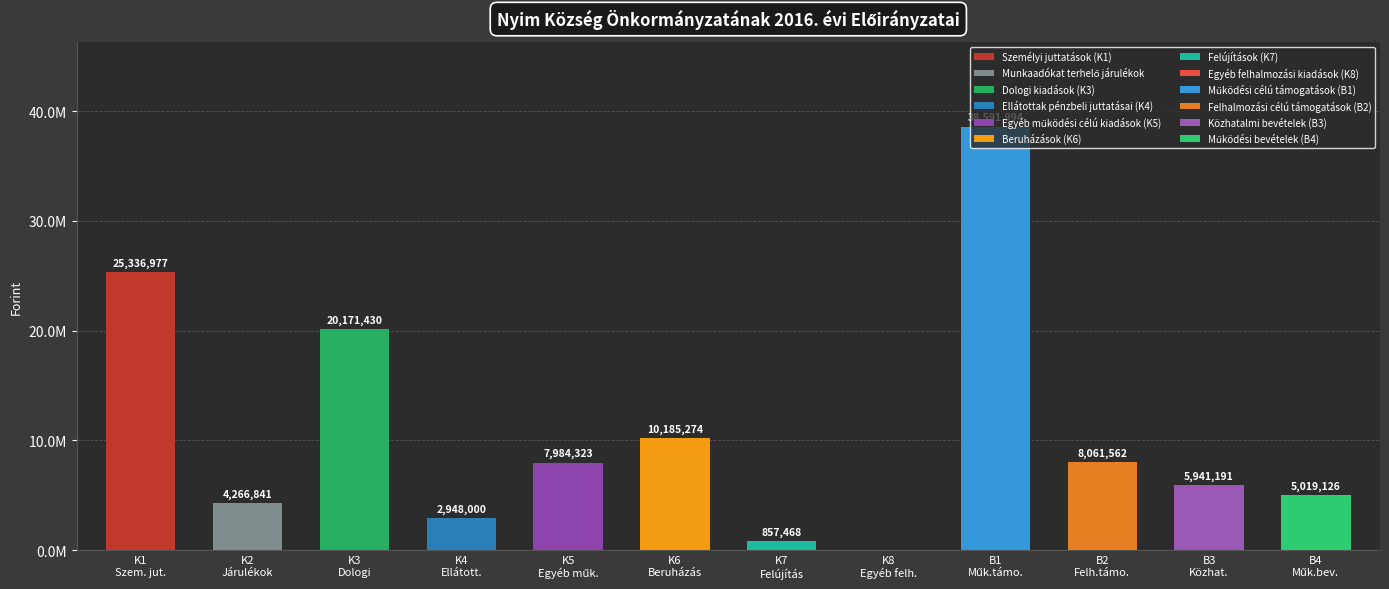

What is the maximum value shown in the chart?

38591994